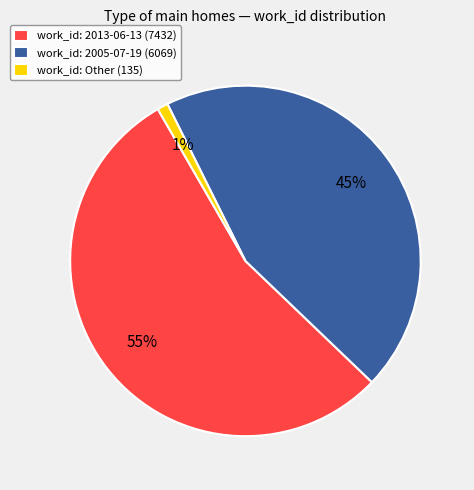

To the nearest percent, what percentage of the pie is work_id: Other (135)?

1%